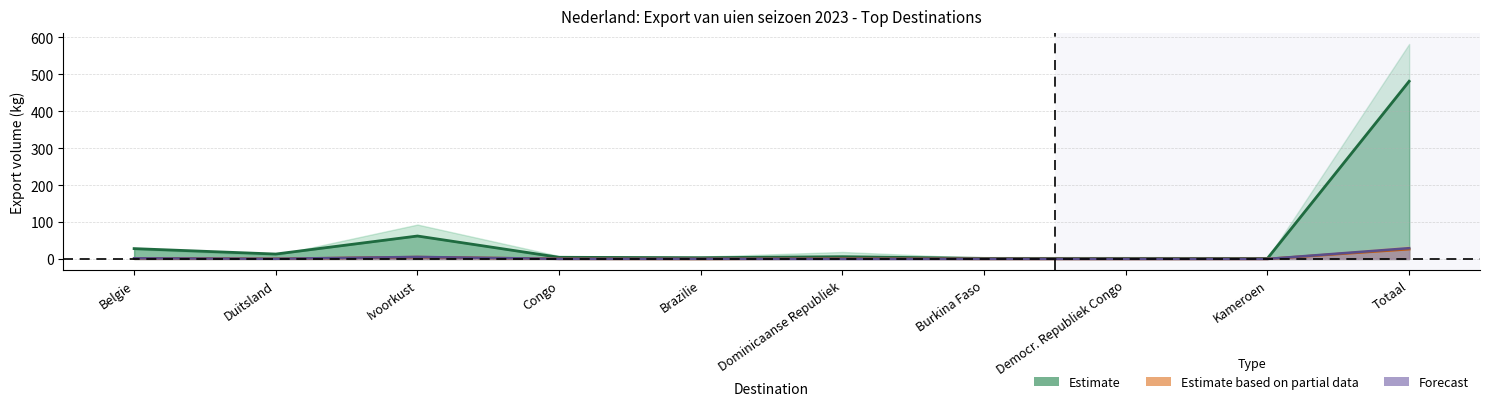

What is the sum of the week46 values at Dominicaanse Republiek and Duitsland?

0.5